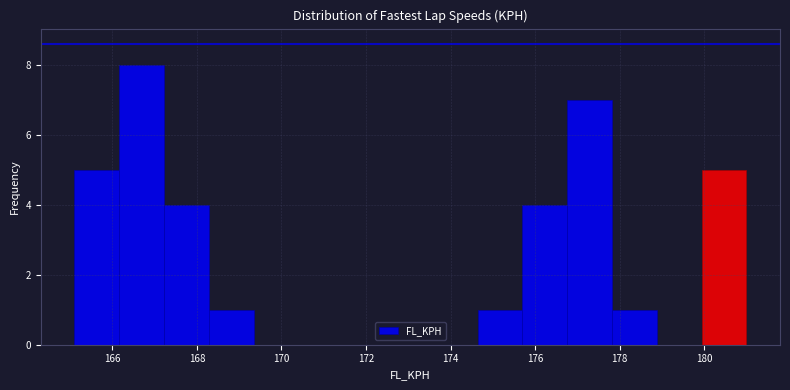

Over which range of the x-axis is the bar tallest?

166.16 to 167.22